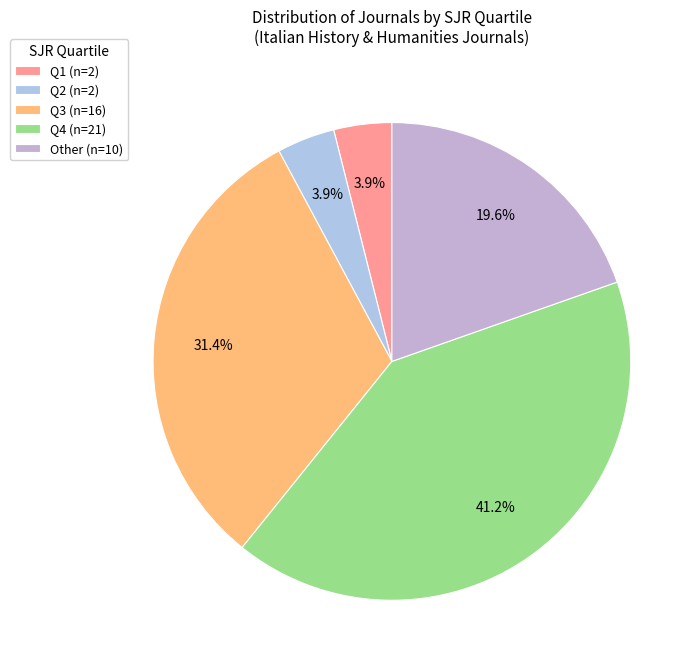

How many segments does this pie chart have?

5